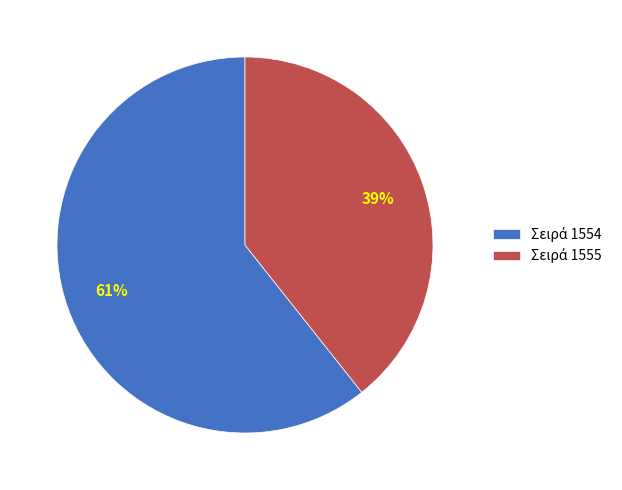

Is there any slice that represents more than half of the pie?

Yes